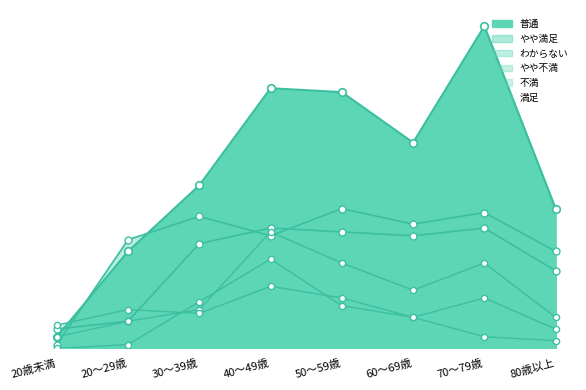

At which category is the sum across all series the highest?

40～49歳